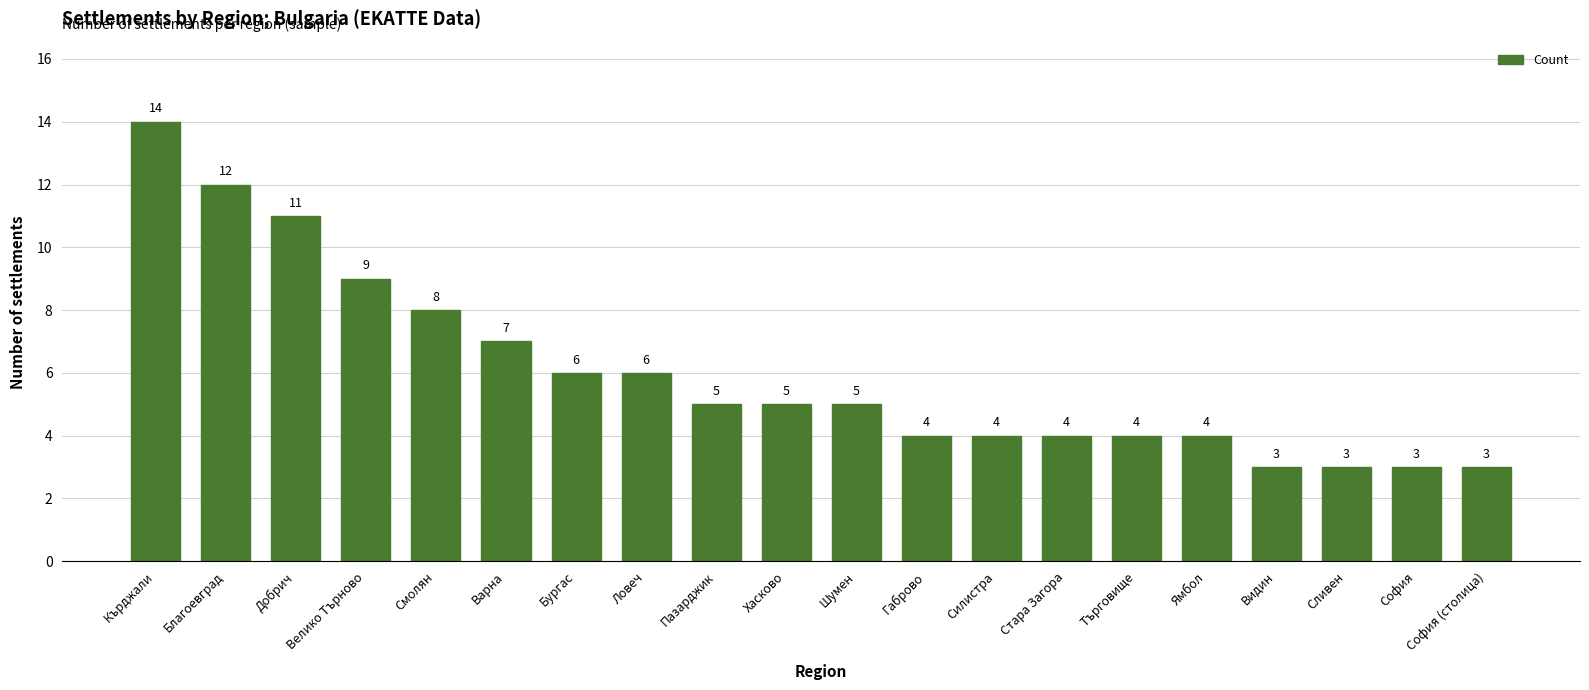

The chart shows a value of 3 at Габрово. True or false?

False